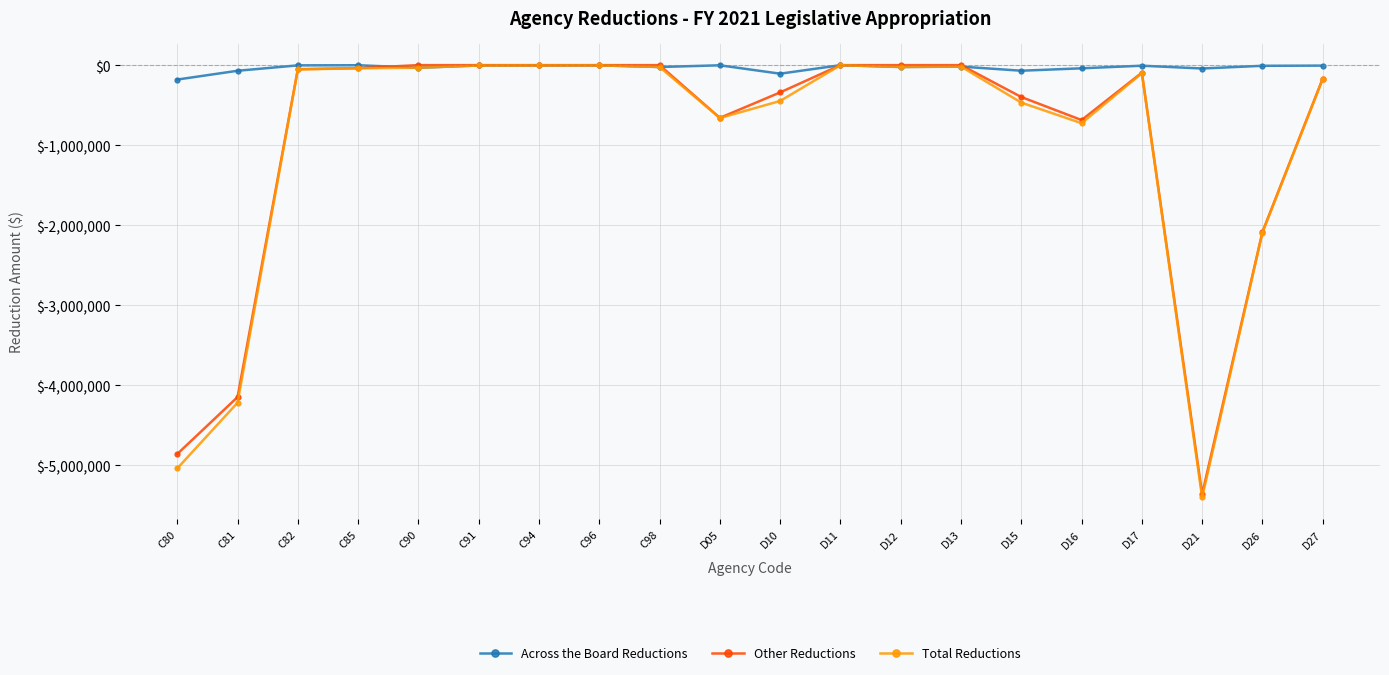

Which series has the largest total across all categories?

Across the Board Reductions